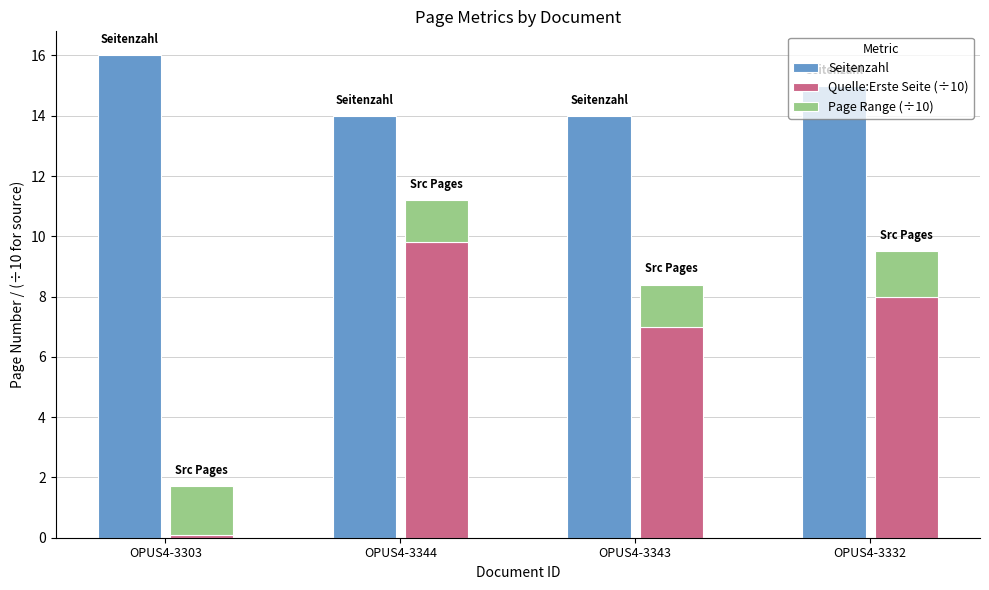

What is the label of the 3rd bar from the right?

OPUS4-3344